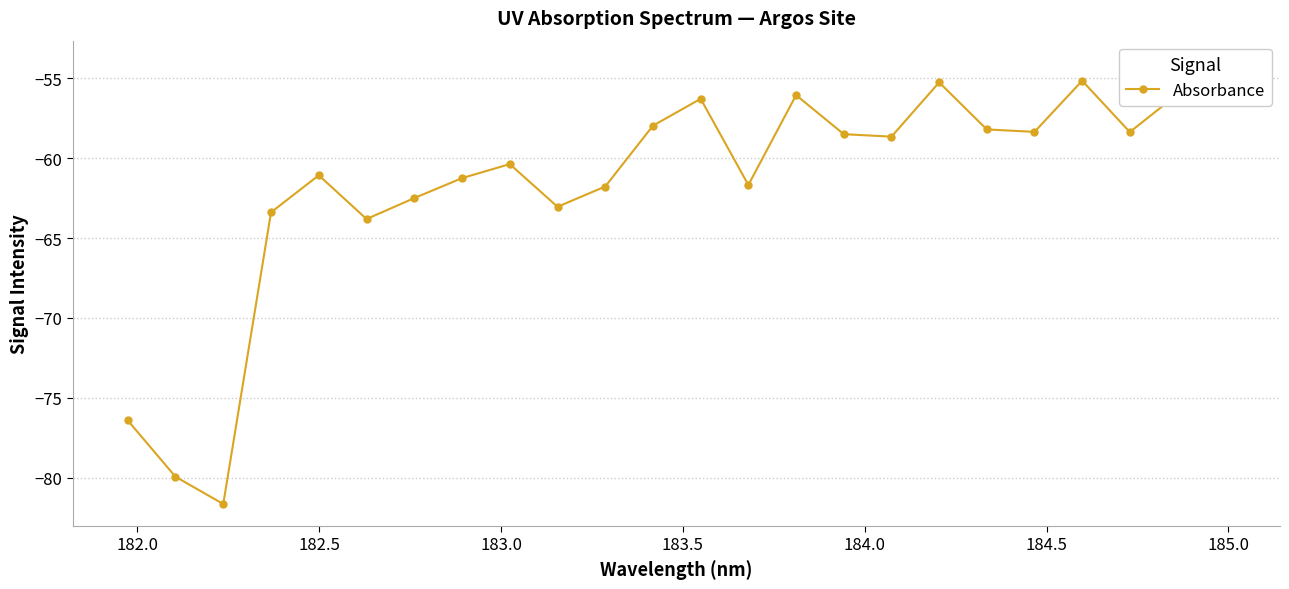

Is this an area chart (filled region under the line)?

No